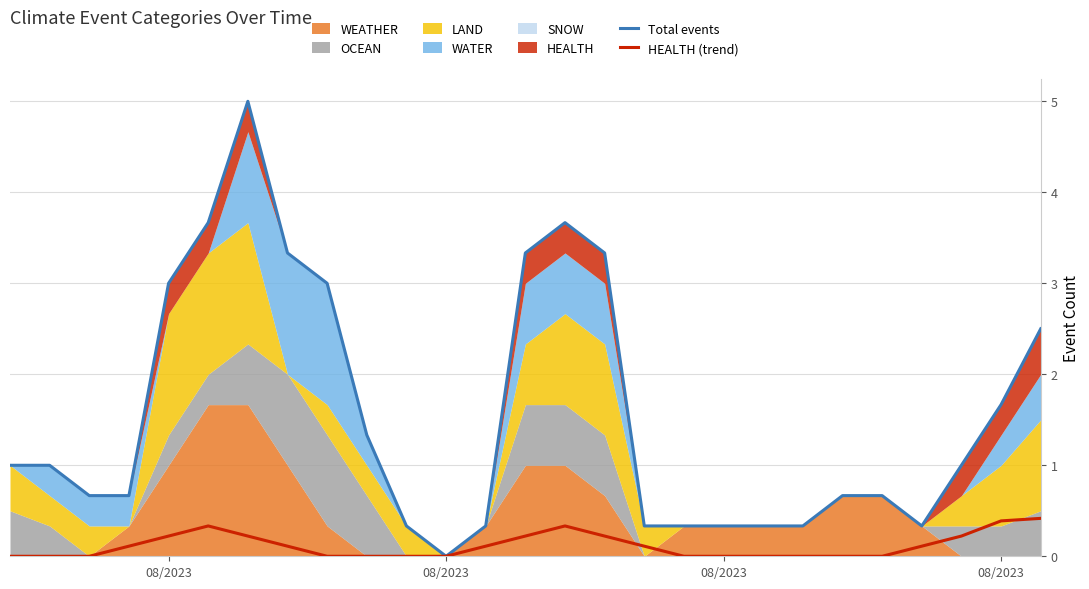

Reading left to right, transcribe all the data shown in this chart.

Total events: 1.0	1.0	0.7	0.7	3.0	3.7	5.0	3.3	3.0	1.3	0.3	0.0	0.3	3.3	3.7	3.3	0.3	0.3	0.3	0.3	0.3	0.7	0.7	0.3	1.0	1.7	2.5
HEALTH (trend): 0.0	0.0	0.0	0.1	0.2	0.3	0.2	0.1	0.0	0.0	0.0	0.0	0.1	0.2	0.3	0.2	0.1	0.0	0.0	0.0	0.0	0.0	0.0	0.1	0.2	0.4	0.4